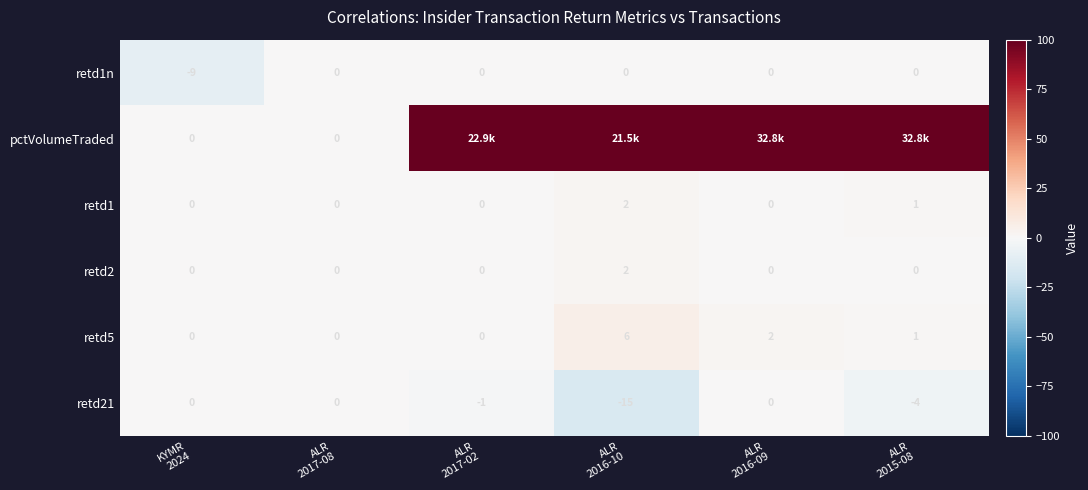

What is the sum of all retd1n values?

-9